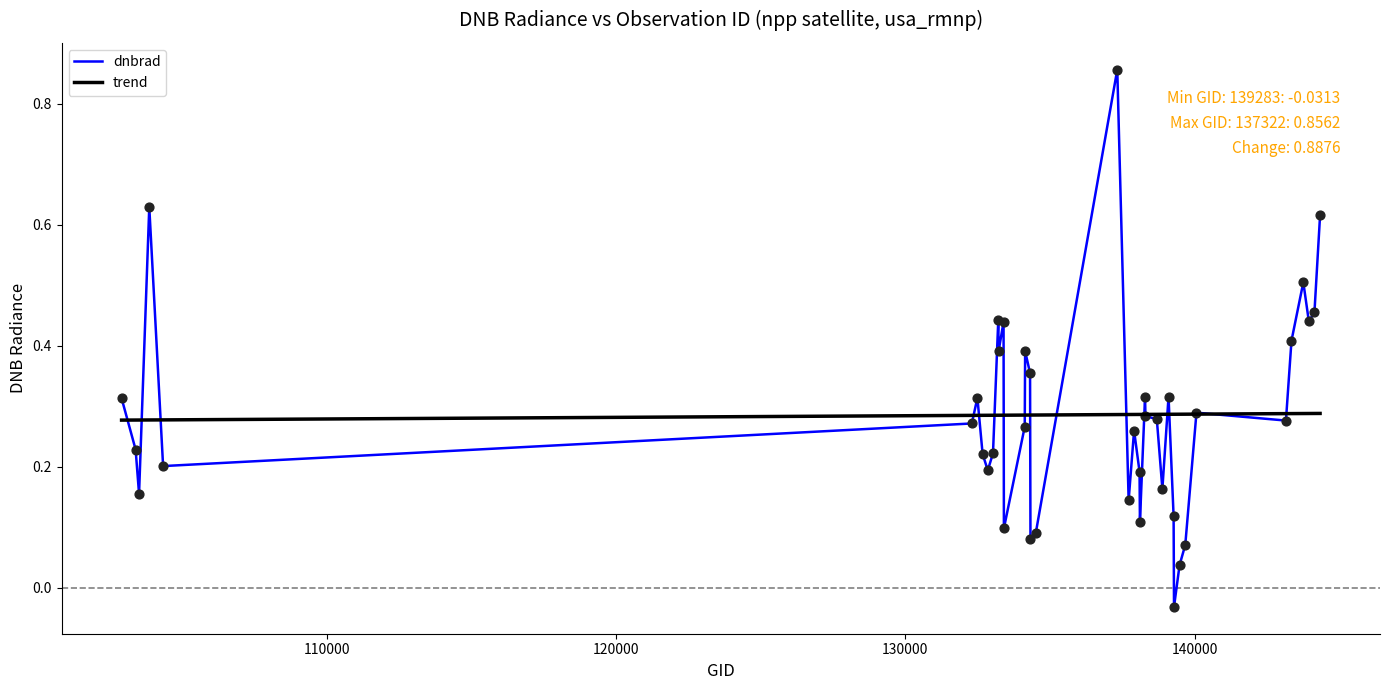

List the series in order of their peak value, highest first.

dnbrad, trend